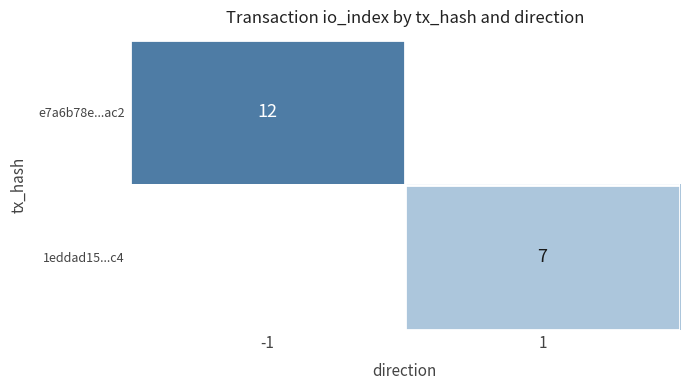

Is it true that e7a6b78e...ac2 equals 21 at -1?

False